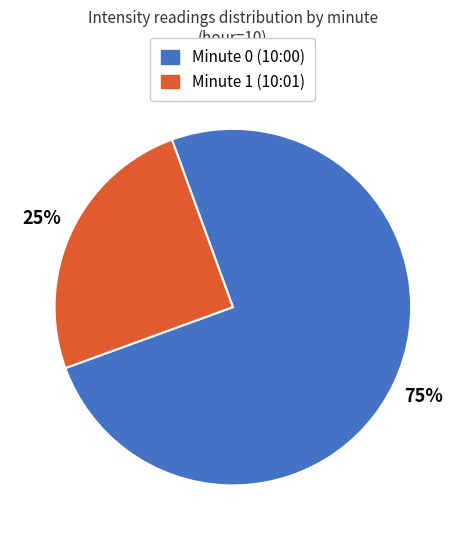

Count the number of slices in the pie.

2